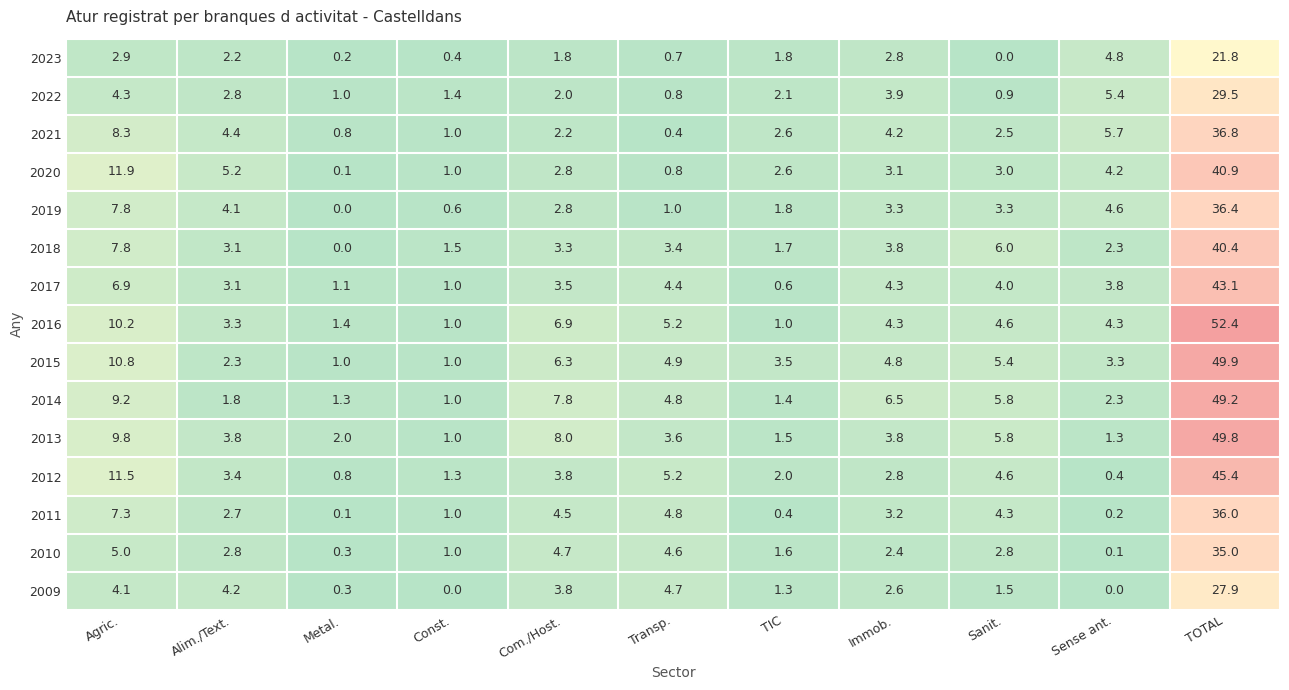

What is the maximum value for 2019?

36.4